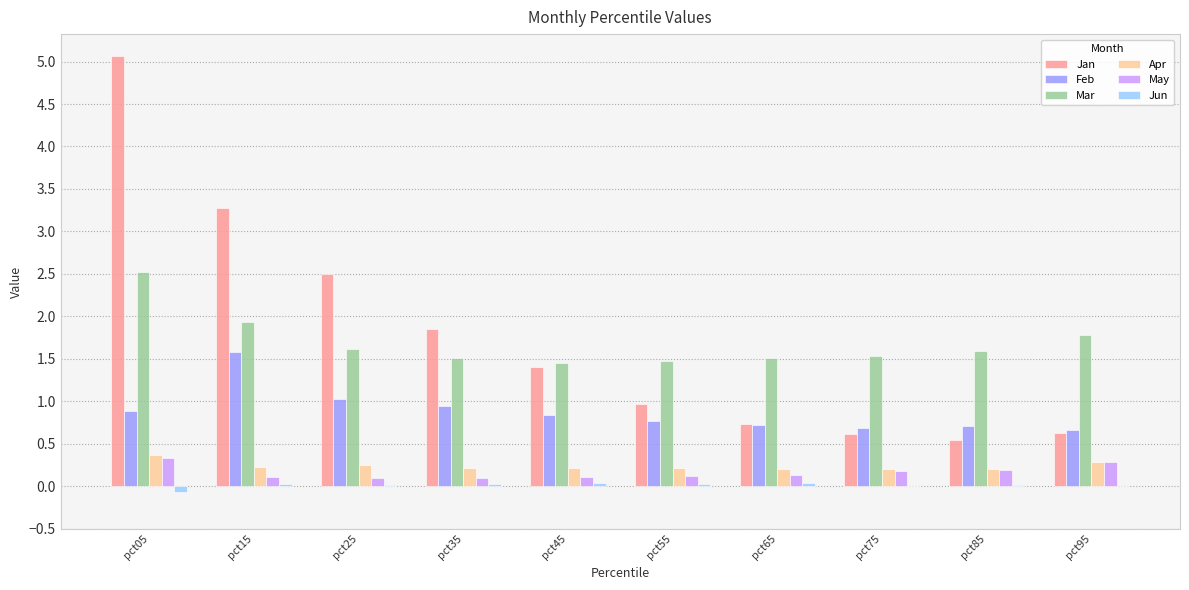

How many series are shown in this chart?

6